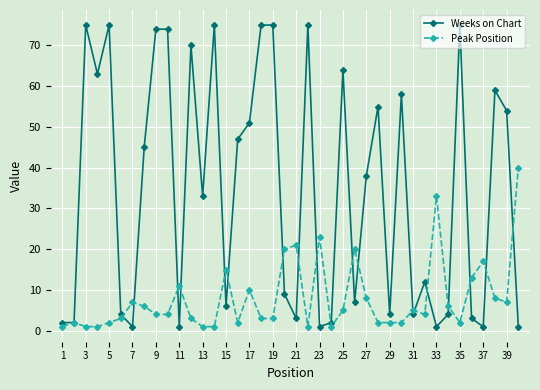

What is the average value of the Weeks on Chart series?

34